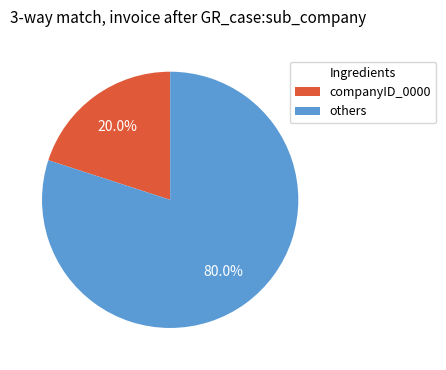

Is there a majority slice in this chart?

Yes